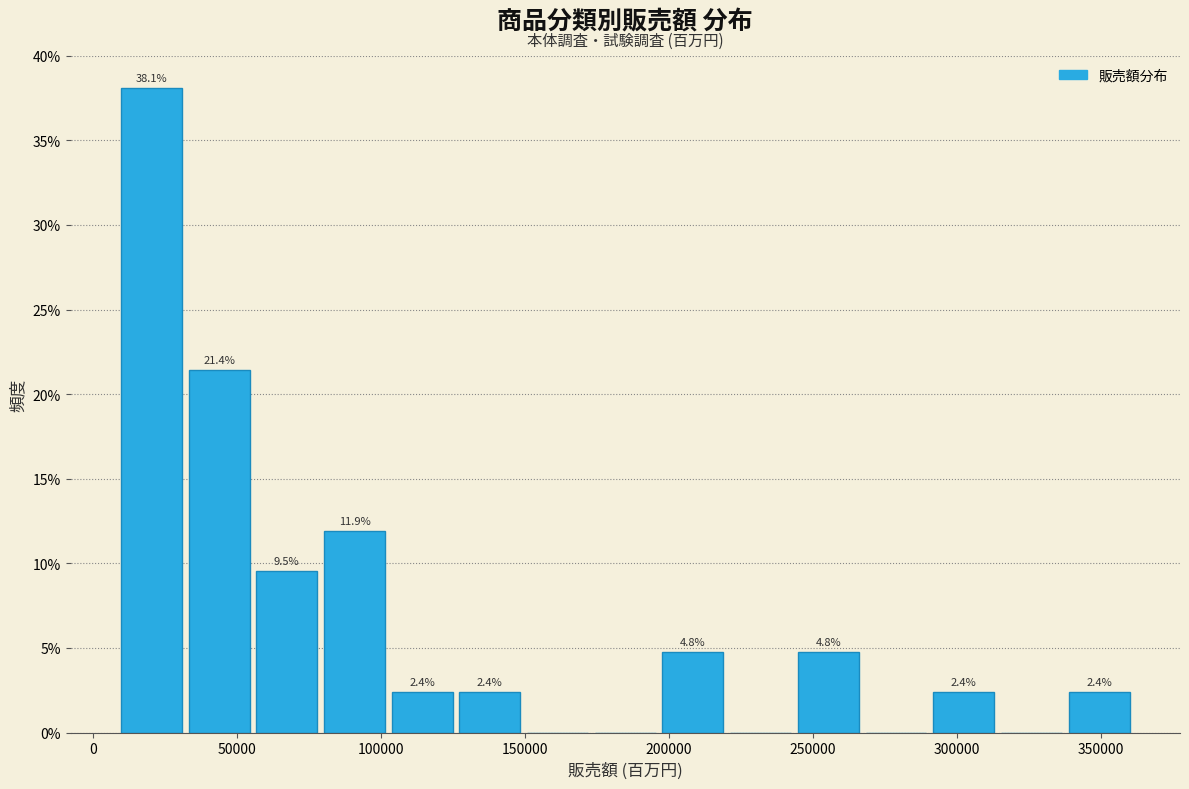

Which range on the x-axis has the tallest bar?

10000 to 35000